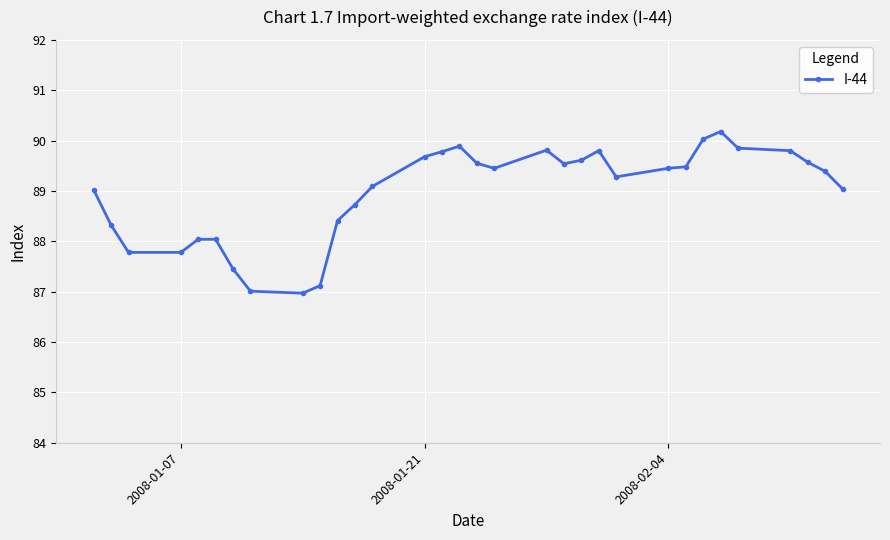

How many series are shown in this chart?

1